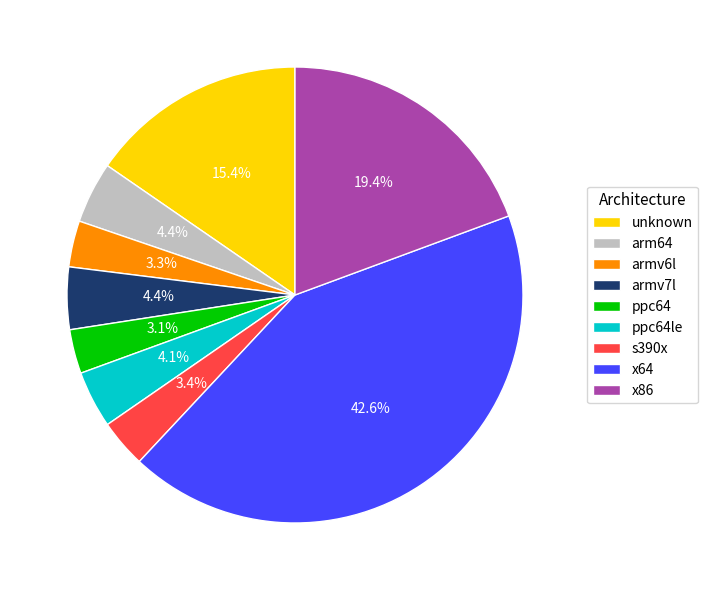

Is there any slice that represents more than half of the pie?

No